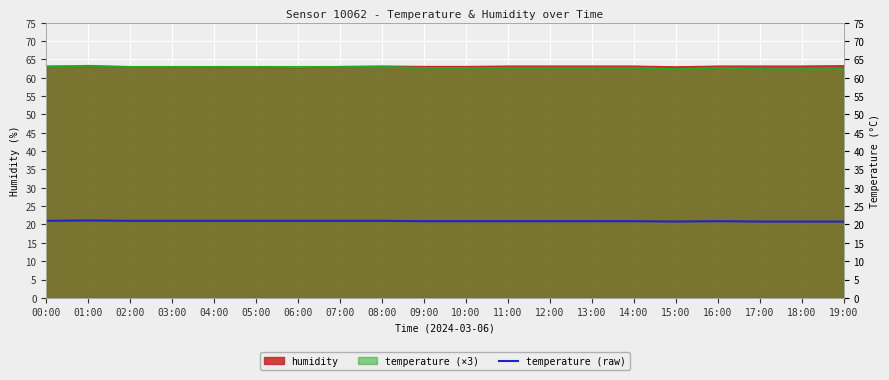

What is the ratio of the value at 07:00 to the value at 08:00?

1.0